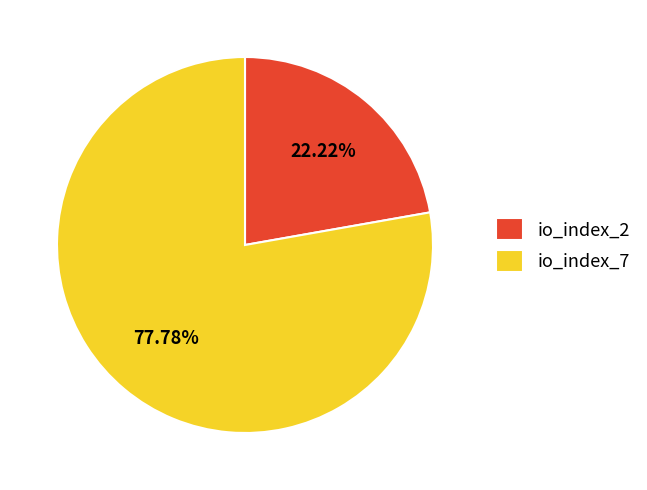

Which has a higher value, io_index_2 or io_index_7?

io_index_7